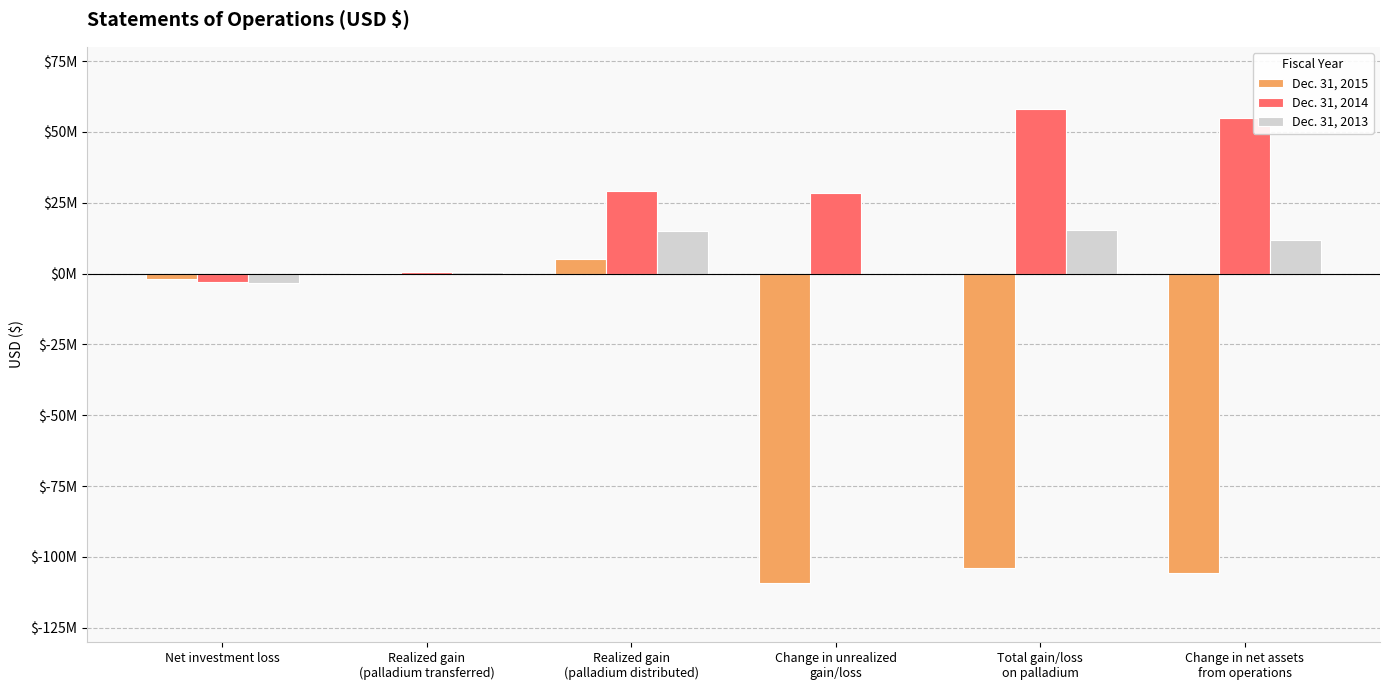

What are all the series names shown in the legend?

Dec. 31, 2015, Dec. 31, 2014, Dec. 31, 2013